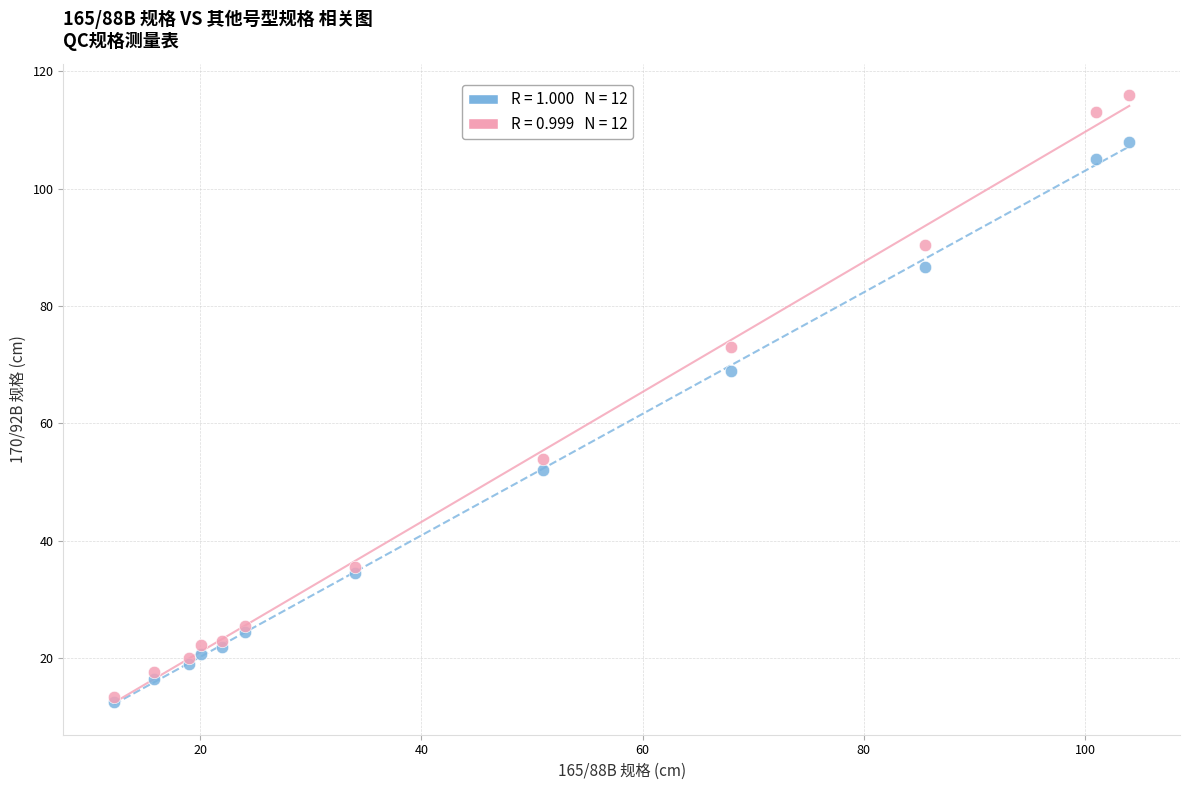

Across all series, what Y value is closest to 64?

69.0